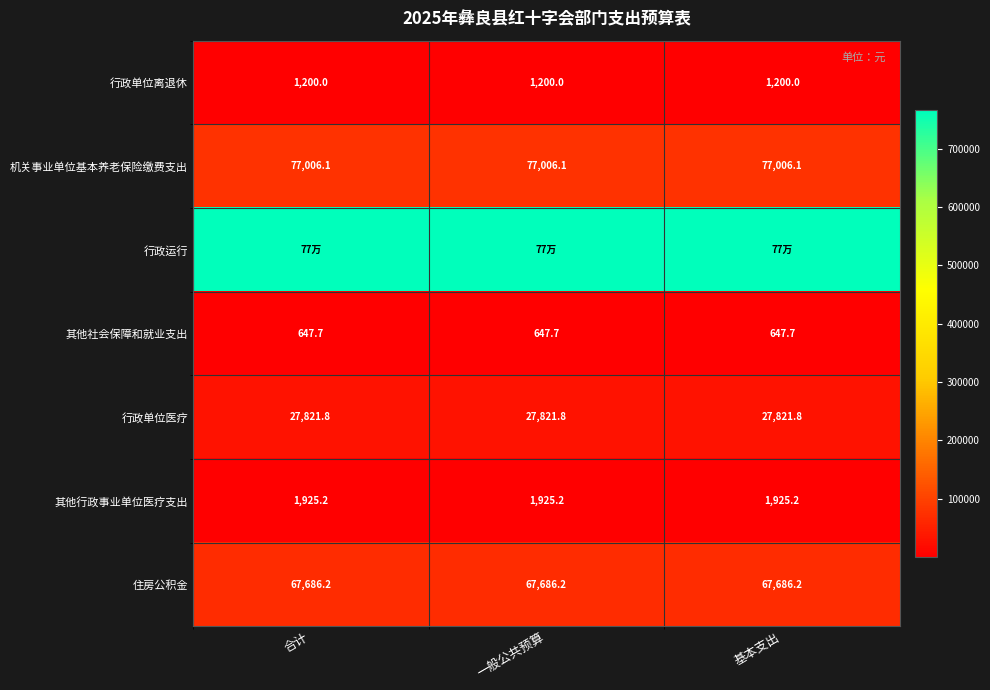

What is the sum of the 住房公积金 values at 基本支出 and 一般公共预算?

135372.4